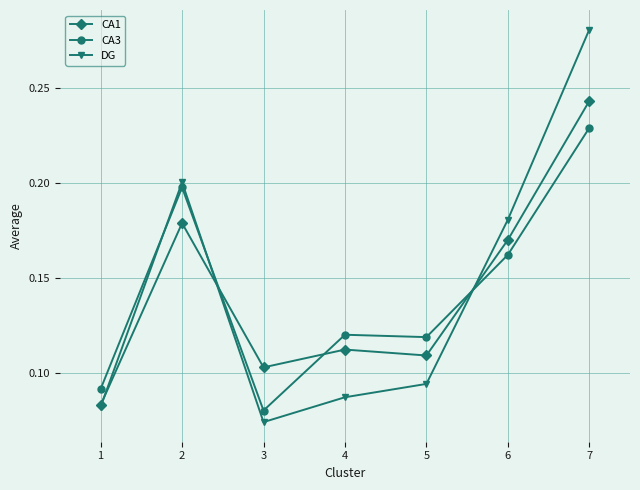

At which category is the sum across all series the highest?

7